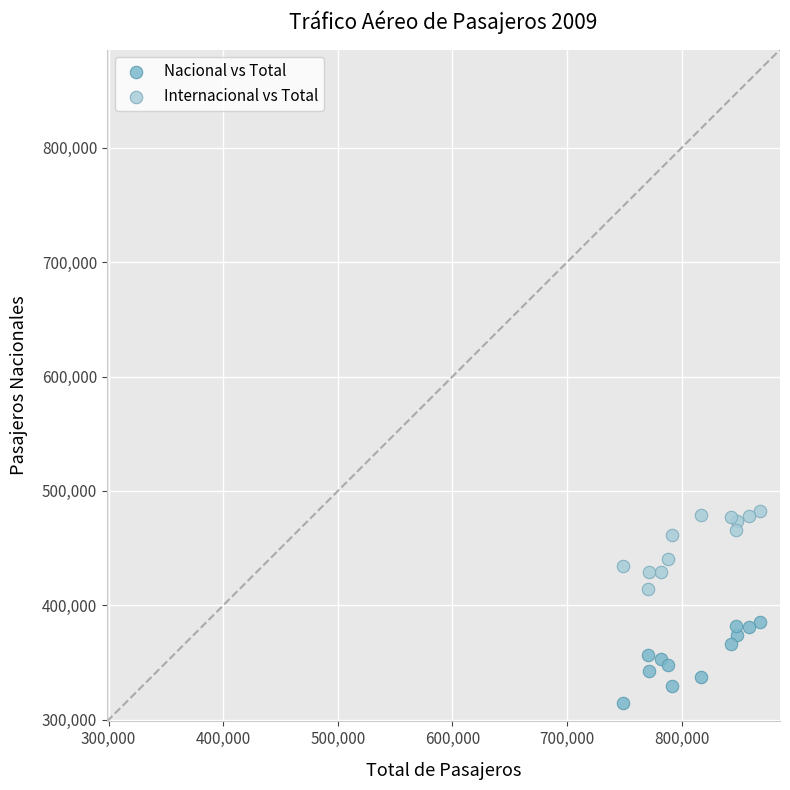

Which series reaches the maximum Y coordinate?

Internacional vs Total